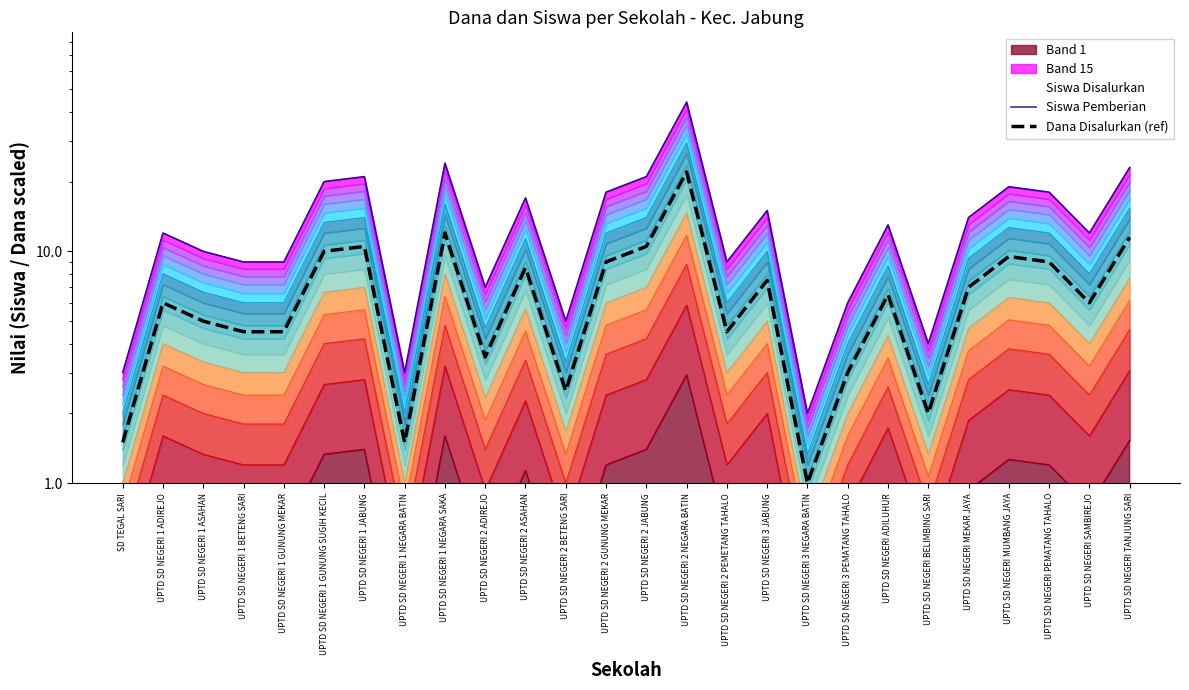

Reading left to right, what are all the values shown in this chart?

Siswa Pemberian: SD TEGAL SARI=3.0	UPTD SD NEGERI 1 ADIREJO=12.0	UPTD SD NEGERI 1 ASAHAN=10.0	UPTD SD NEGERI 1 BETENG SARI=9.0	UPTD SD NEGERI 1 GUNUNG MEKAR=9.0	UPTD SD NEGERI 1 GUNUNG SUGIH KECIL=20.0	UPTD SD NEGERI 1 JABUNG=21.0	UPTD SD NEGERI 1 NEGARA BATIN=3.0	UPTD SD NEGERI 1 NEGARA SAKA=24.0	UPTD SD NEGERI 2 ADIREJO=7.0	UPTD SD NEGERI 2 ASAHAN=17.0	UPTD SD NEGERI 2 BETENG SARI=5.0	UPTD SD NEGERI 2 GUNUNG MEKAR=18.0	UPTD SD NEGERI 2 JABUNG=21.0	UPTD SD NEGERI 2 NEGARA BATIN=44.0	UPTD SD NEGERI 2 PEMETANG TAHALO=9.0	UPTD SD NEGERI 3 JABUNG=15.0	UPTD SD NEGERI 3 NEGARA BATIN=2.0	UPTD SD NEGERI 3 PEMATANG TAHALO=6.0	UPTD SD NEGERI ADILUHUR=13.0	UPTD SD NEGERI BELIMBING SARI=4.0	UPTD SD NEGERI MEKAR JAYA=14.0	UPTD SD NEGERI MUMBANG JAYA=19.0	UPTD SD NEGERI PEMATANG TAHALO=18.0	UPTD SD NEGERI SAMBIREJO=12.0	UPTD SD NEGERI TANJUNG SARI=23.0
Dana Disalurkan (ref): SD TEGAL SARI=1.5	UPTD SD NEGERI 1 ADIREJO=6.0	UPTD SD NEGERI 1 ASAHAN=5.0	UPTD SD NEGERI 1 BETENG SARI=4.5	UPTD SD NEGERI 1 GUNUNG MEKAR=4.5	UPTD SD NEGERI 1 GUNUNG SUGIH KECIL=10.0	UPTD SD NEGERI 1 JABUNG=10.5	UPTD SD NEGERI 1 NEGARA BATIN=1.5	UPTD SD NEGERI 1 NEGARA SAKA=12.0	UPTD SD NEGERI 2 ADIREJO=3.5	UPTD SD NEGERI 2 ASAHAN=8.5	UPTD SD NEGERI 2 BETENG SARI=2.5	UPTD SD NEGERI 2 GUNUNG MEKAR=9.0	UPTD SD NEGERI 2 JABUNG=10.5	UPTD SD NEGERI 2 NEGARA BATIN=22.0	UPTD SD NEGERI 2 PEMETANG TAHALO=4.5	UPTD SD NEGERI 3 JABUNG=7.5	UPTD SD NEGERI 3 NEGARA BATIN=1.0	UPTD SD NEGERI 3 PEMATANG TAHALO=3.0	UPTD SD NEGERI ADILUHUR=6.5	UPTD SD NEGERI BELIMBING SARI=2.0	UPTD SD NEGERI MEKAR JAYA=7.0	UPTD SD NEGERI MUMBANG JAYA=9.5	UPTD SD NEGERI PEMATANG TAHALO=9.0	UPTD SD NEGERI SAMBIREJO=6.0	UPTD SD NEGERI TANJUNG SARI=11.5